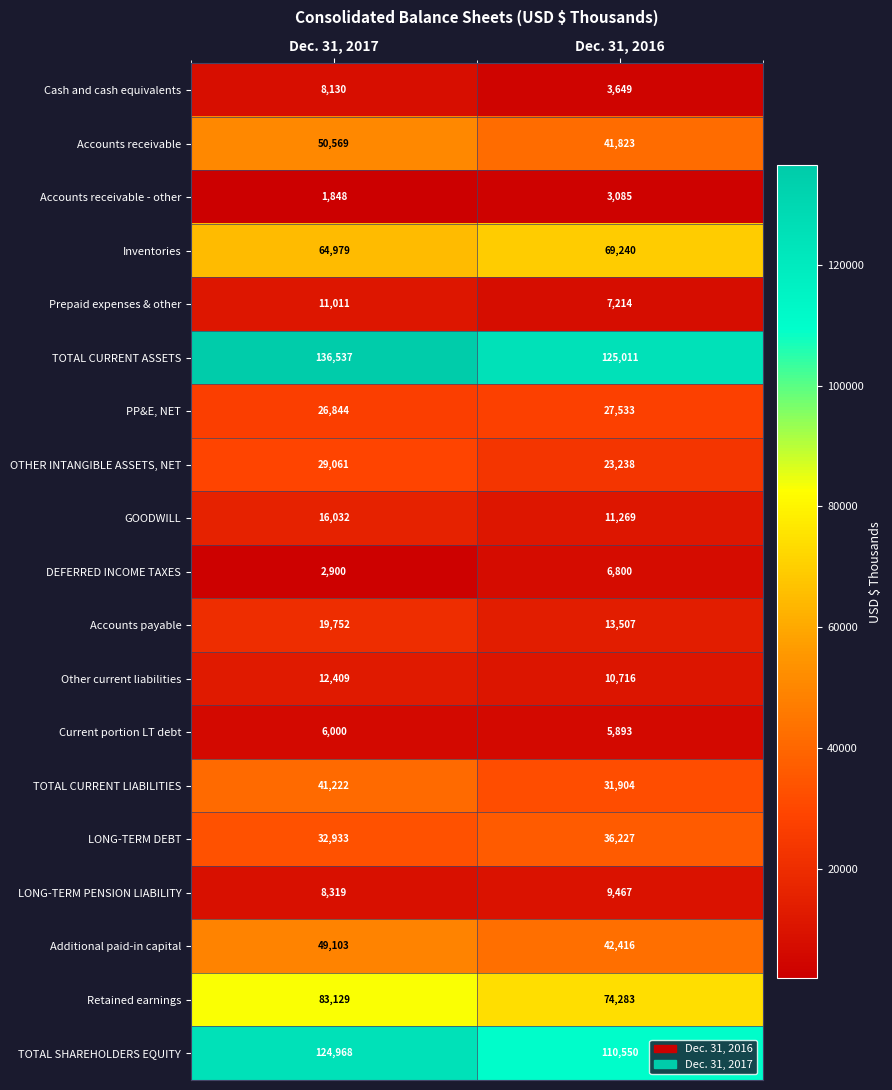

True or false: LONG-TERM PENSION LIABILITY has a value of 8319 at Dec. 31, 2017.

True